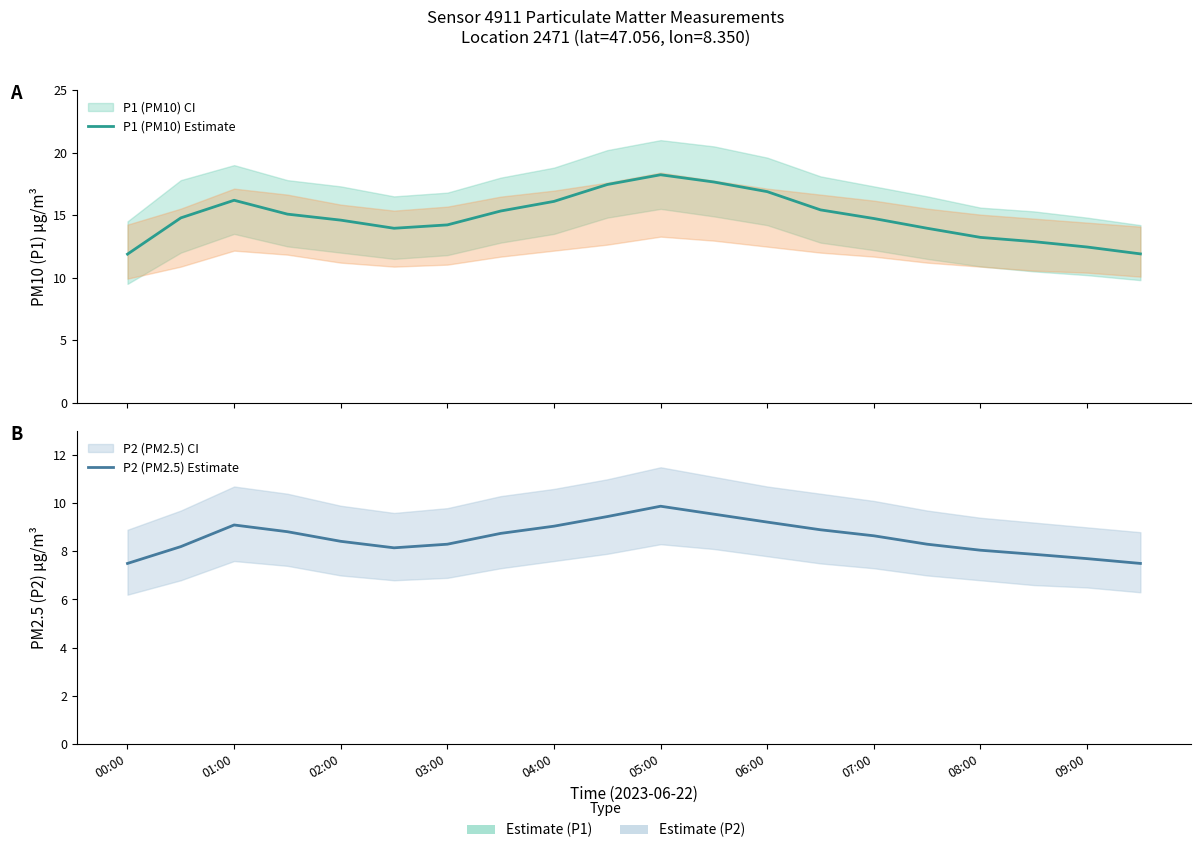

Is it true that P1 (PM10) Estimate equals 20.7 at 01:00?

False